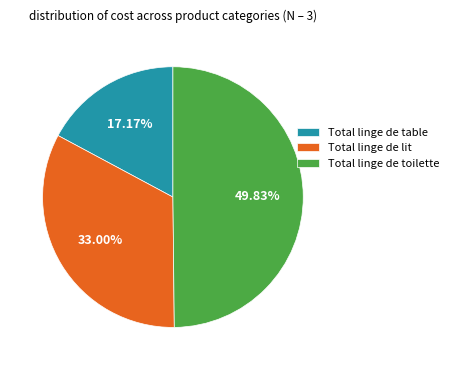

What percentage is NOT represented by Total linge de toilette?

50.2%